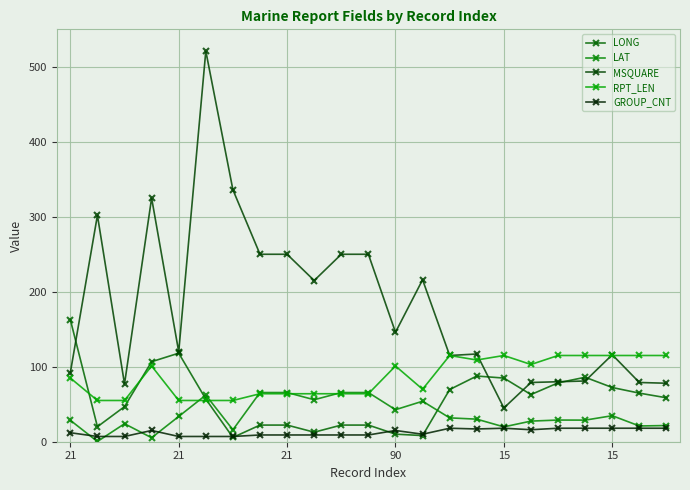

How many data points in LAT are less than 30?

11